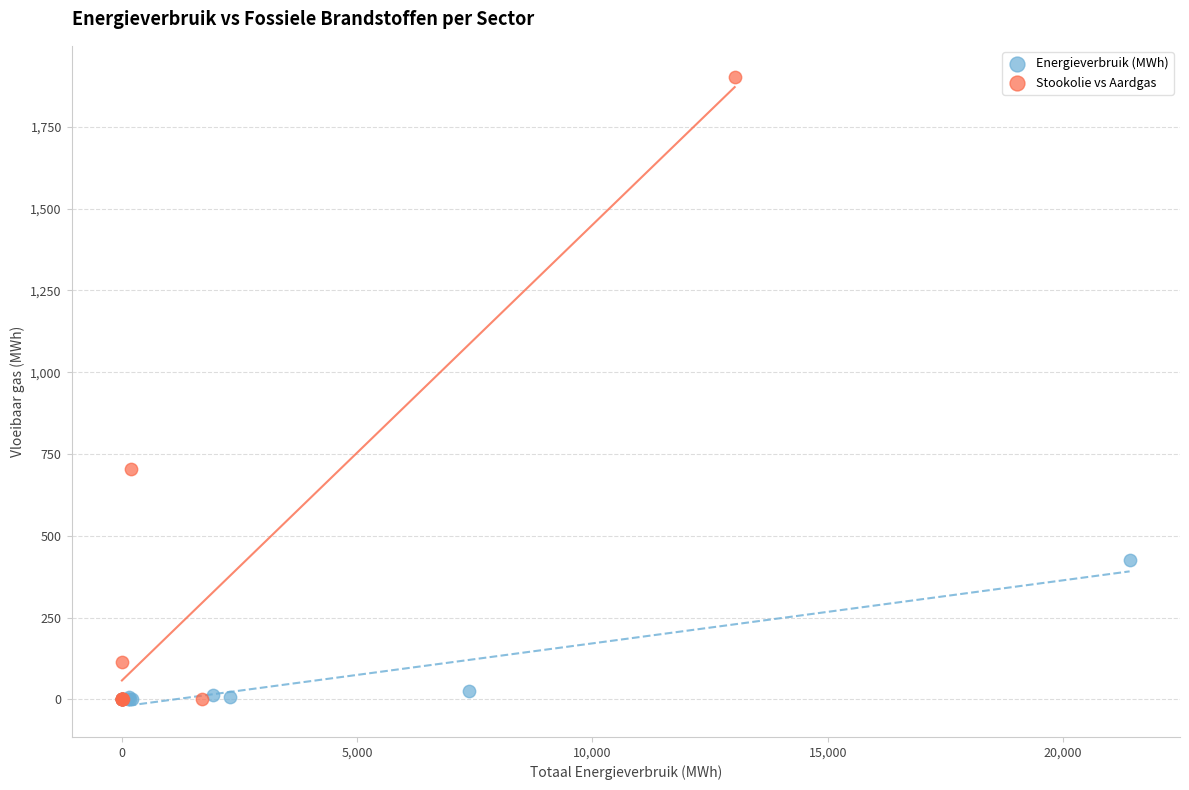

Which series reaches the maximum Y coordinate?

Stookolie vs Aardgas